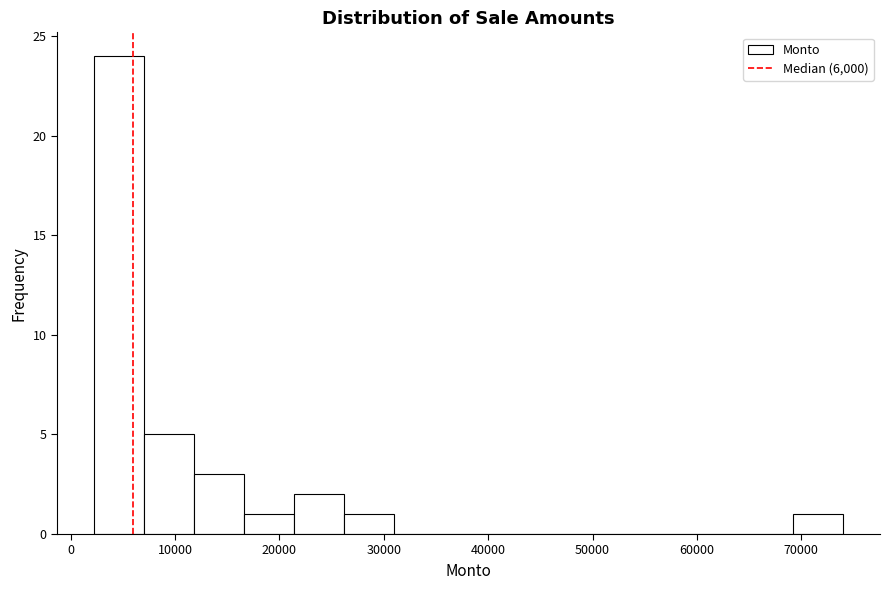

Reading left to right, list every bar in this chart as the range it spans on the x-axis followed by its height. Neither the bar edges nor the heights are printed on the chart, so give them approximately, as read against the axes.

2000 to 7000: 24
7000 to 12000: 5
12000 to 17000: 3
17000 to 21000: 1
21000 to 26000: 2
26000 to 31000: 1
31000 to 36000: 0
36000 to 41000: 0
41000 to 45000: 0
45000 to 50000: 0
50000 to 55000: 0
55000 to 60000: 0
60000 to 64000: 0
64000 to 69000: 0
69000 to 74000: 1